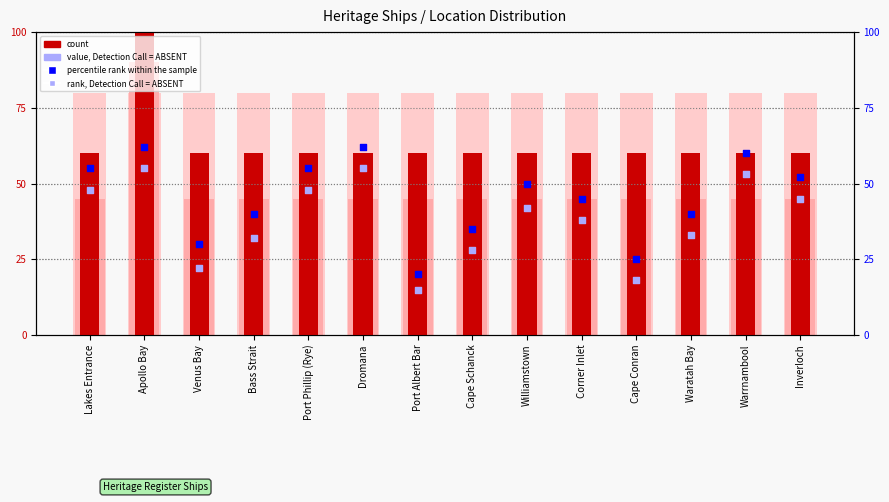

Which series reaches the minimum Y coordinate?

rank, Detection Call = ABSENT